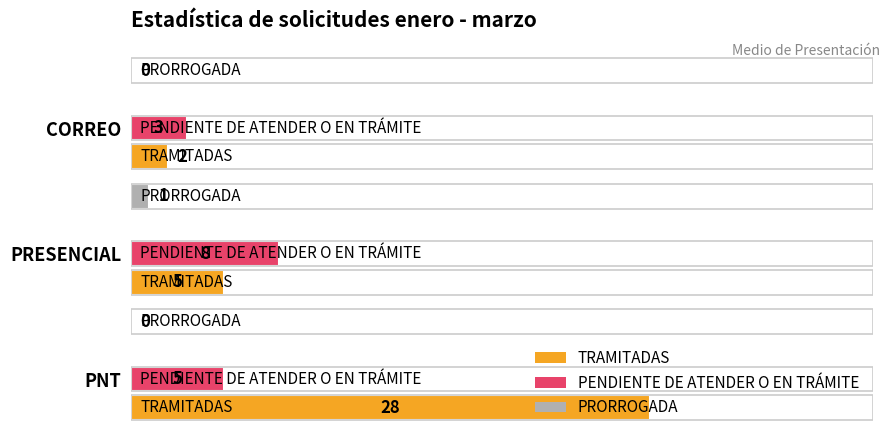

How many groups of bars are there?

3